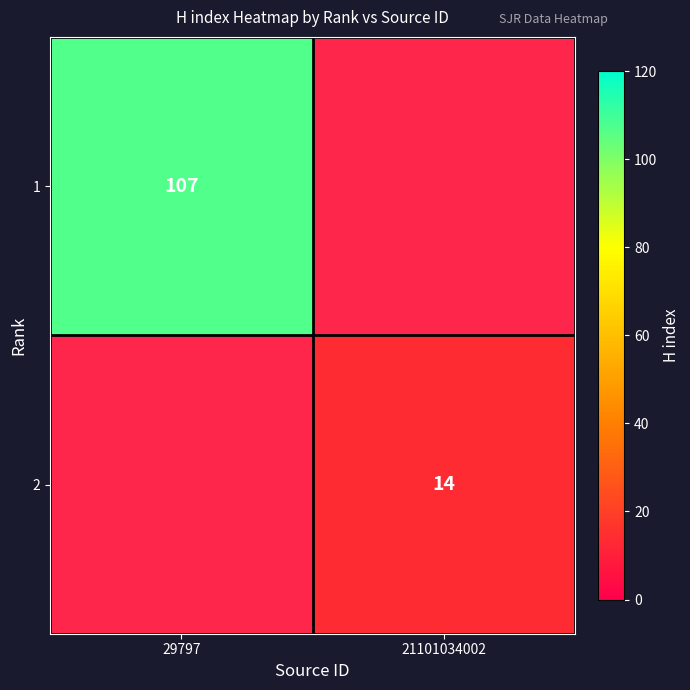

At how many categories does at least one series exceed 38?

1